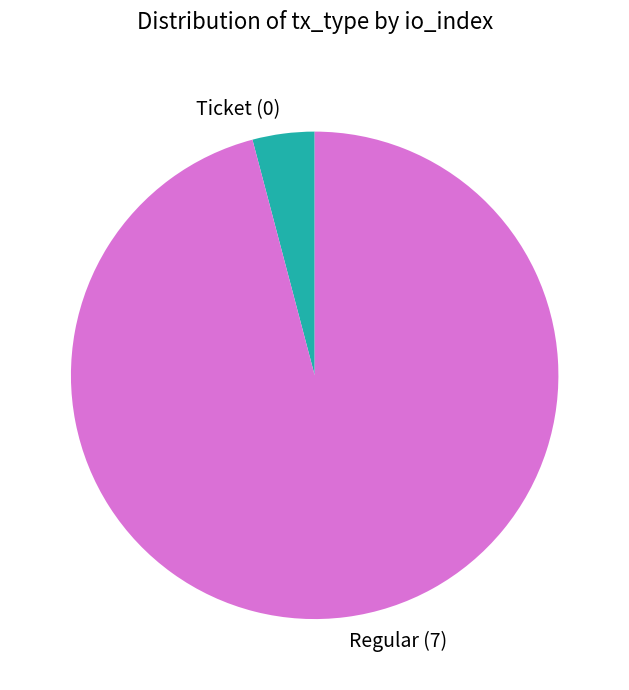

The Ticket (0) slice represents 4% of the pie. True or false?

True